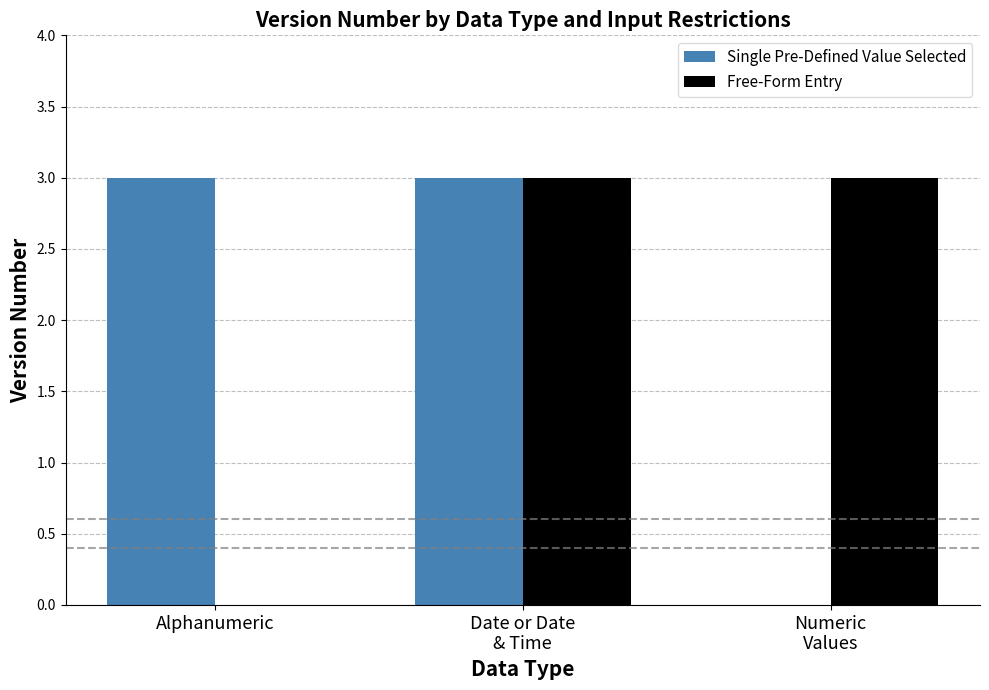

The value of Free-Form Entry at Alphanumeric is 0. True or false?

True